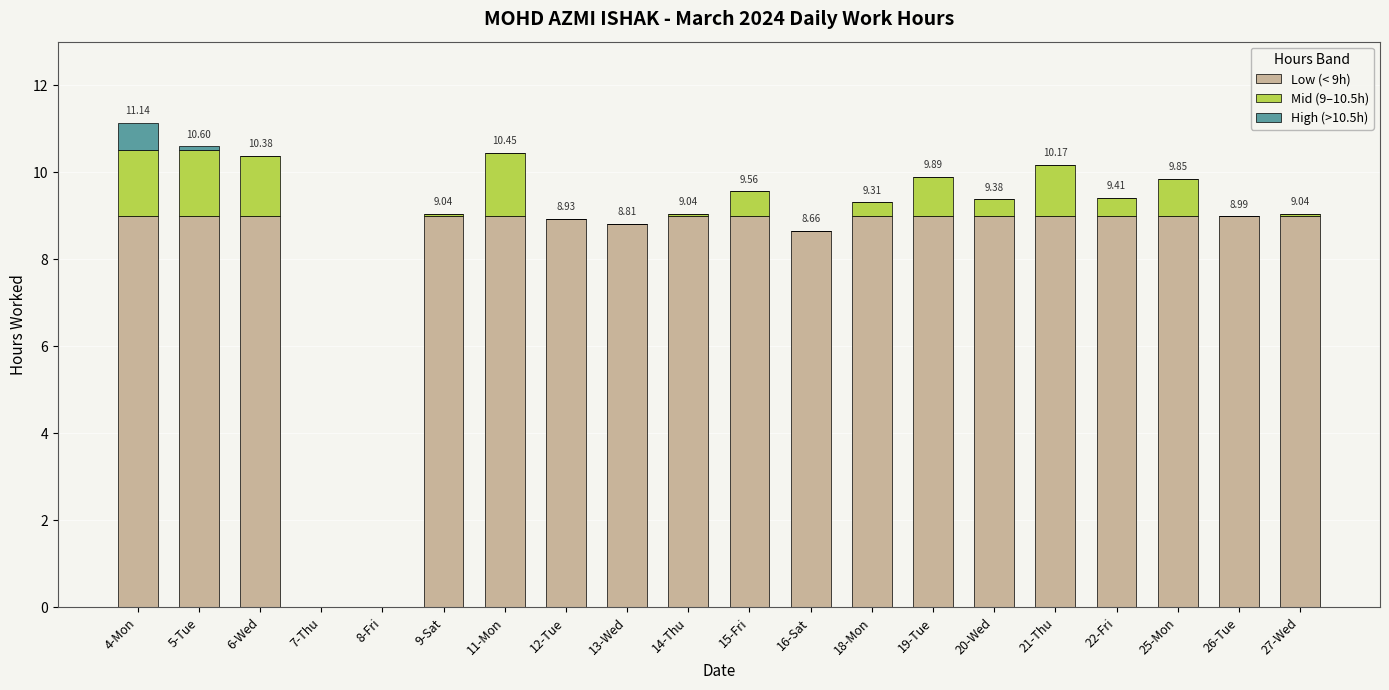

Are the bars horizontal?

No